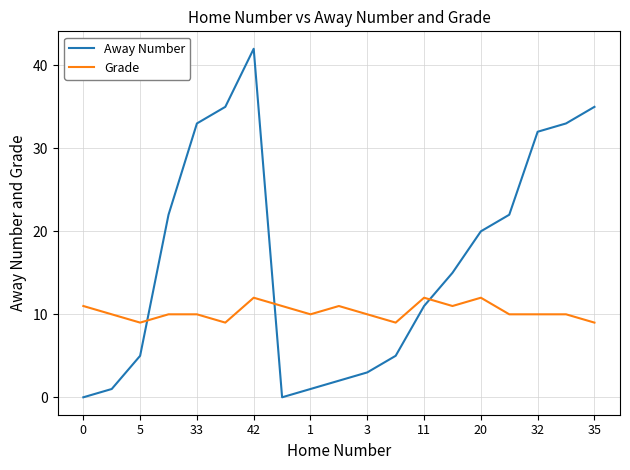

What is the greatest value displayed?

42